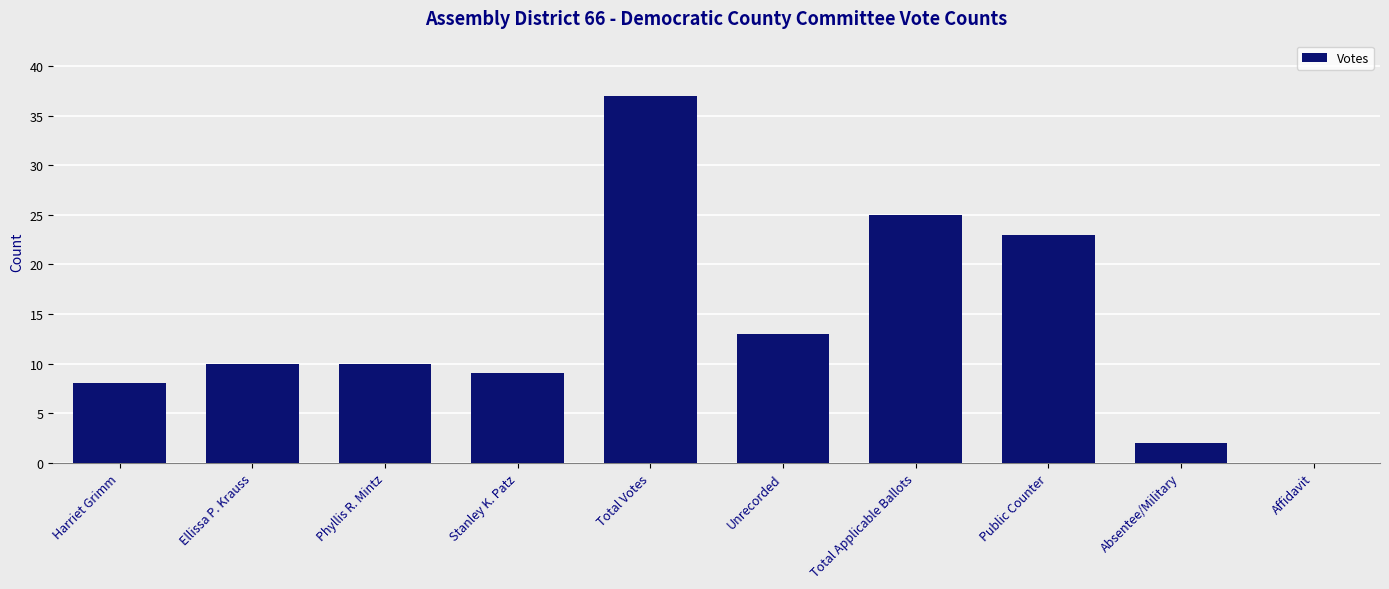

What is the sum of all values?

137